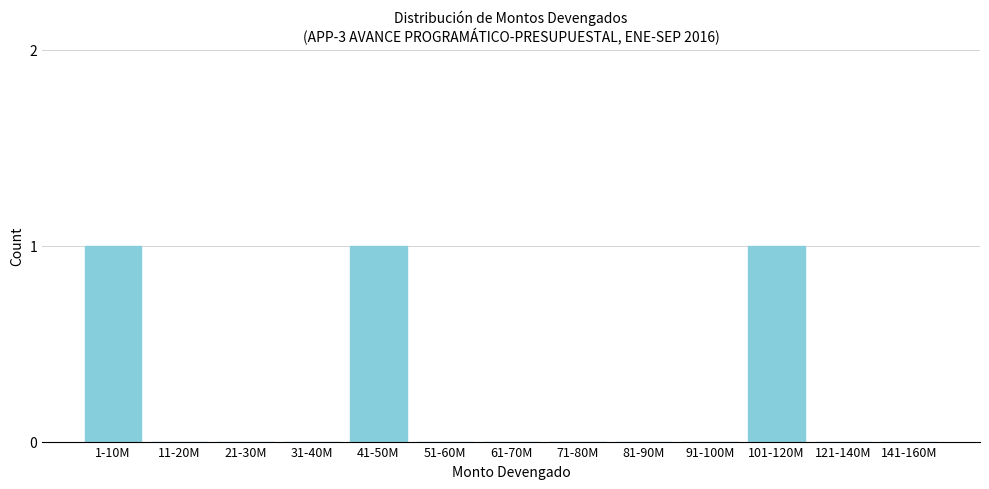

Reading left to right, extract all data points from this chart.

1-10M=1	11-20M=0	21-30M=0	31-40M=0	41-50M=1	51-60M=0	61-70M=0	71-80M=0	81-90M=0	91-100M=0	101-120M=1	121-140M=0	141-160M=0